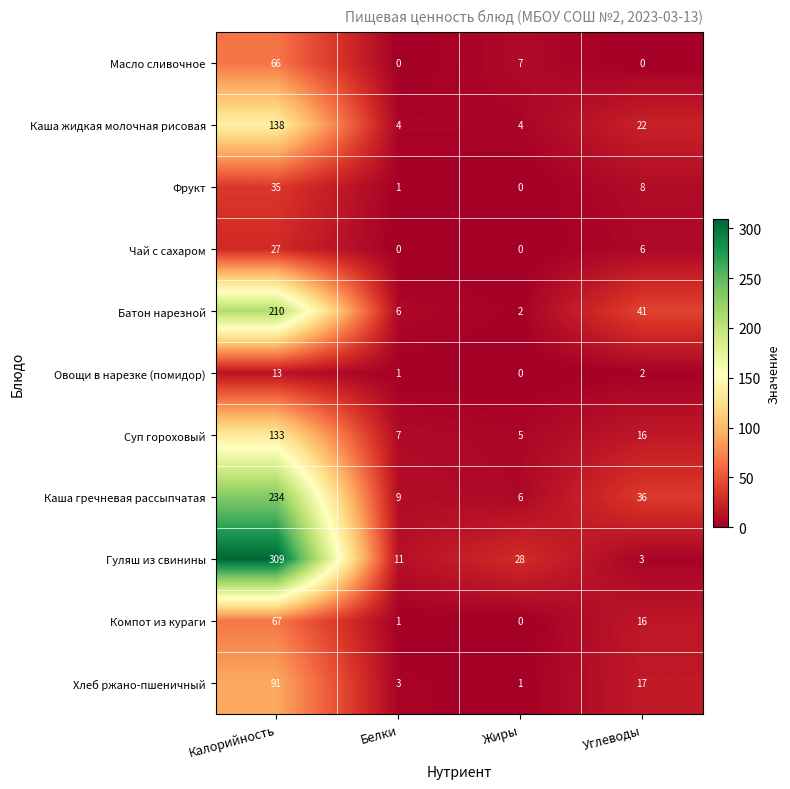

How many series are shown in this chart?

11